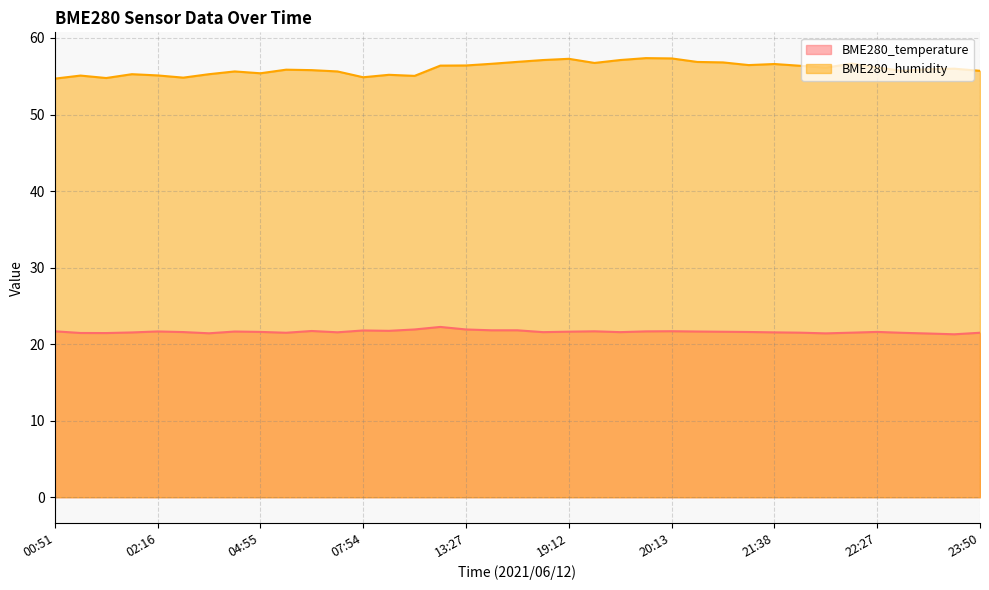

Is it true that BME280_temperature equals 21.5 at 01:59?

True